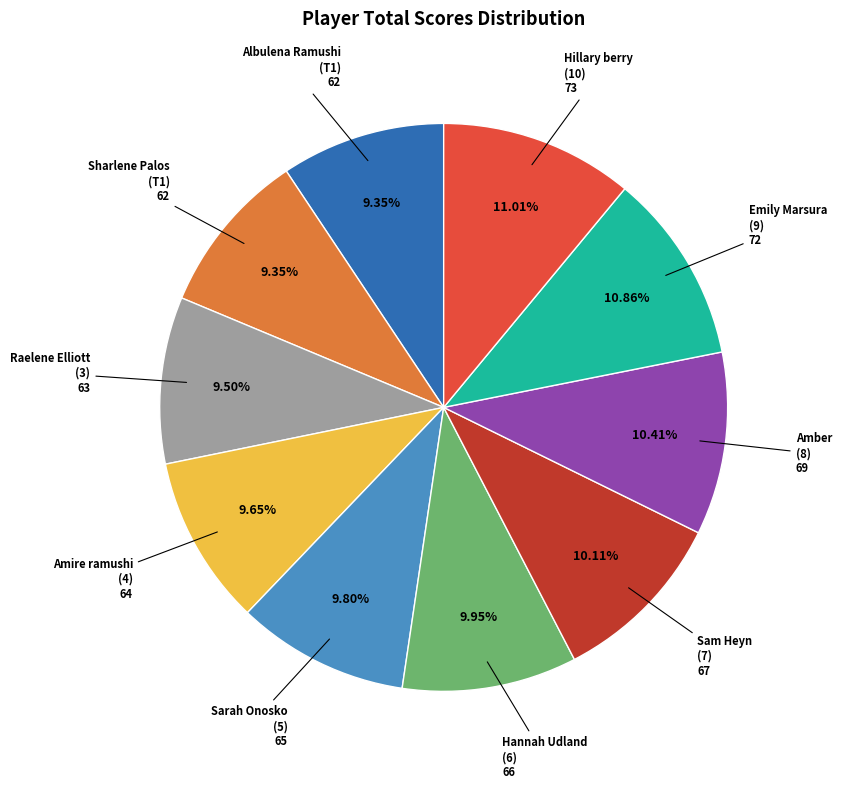

Is there a majority slice in this chart?

No